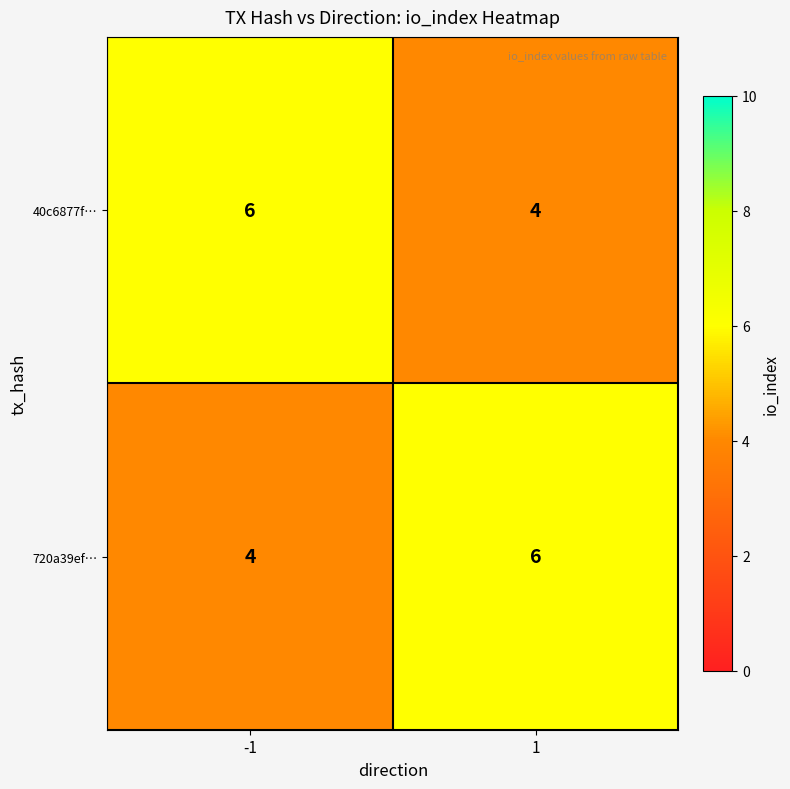

What is the spread (max minus min) of values at -1?

2